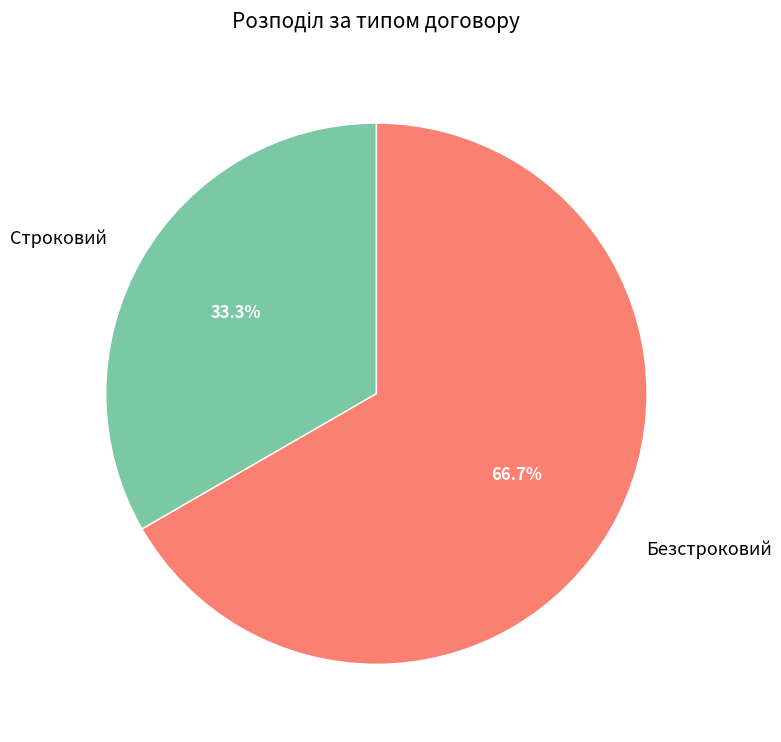

Combined, what portion of the pie is Безстроковий and Строковий?

100.0%